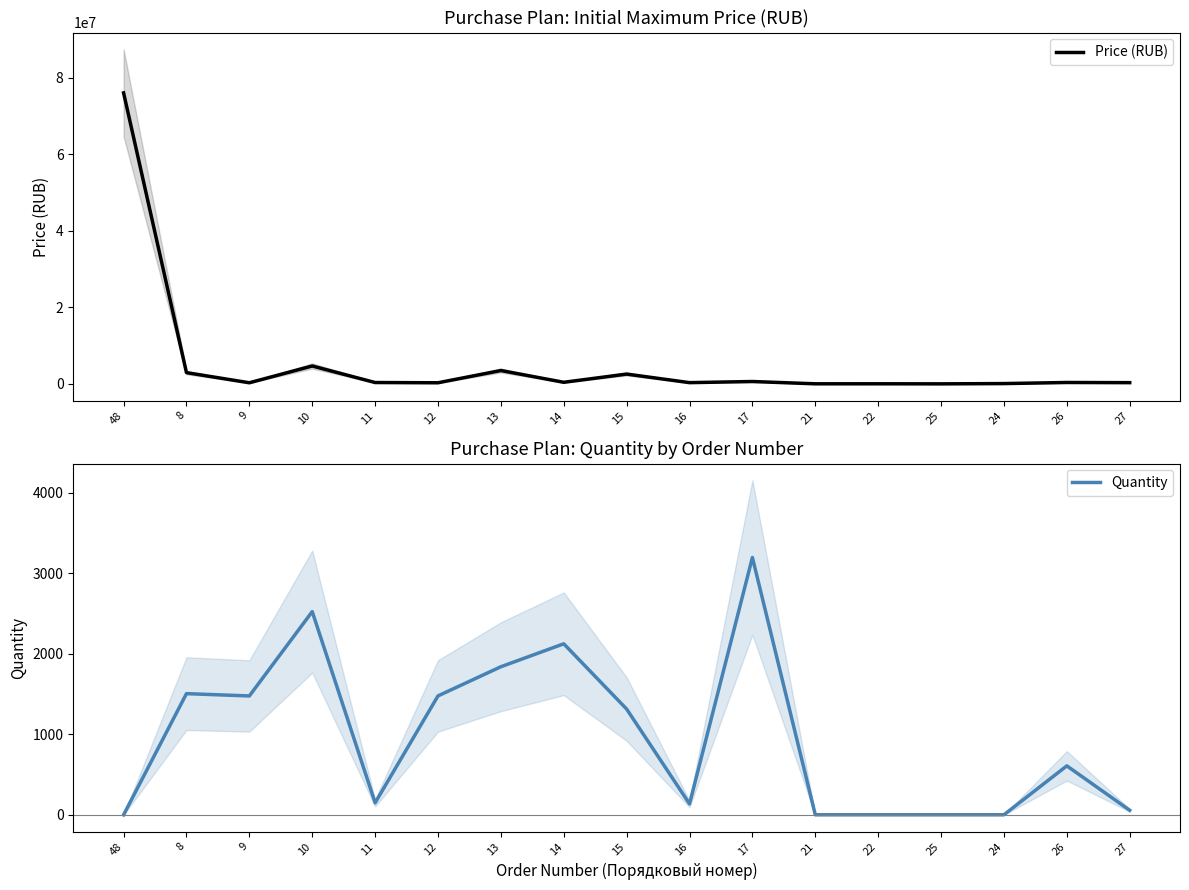

Is this an area chart (filled region under the line)?

No